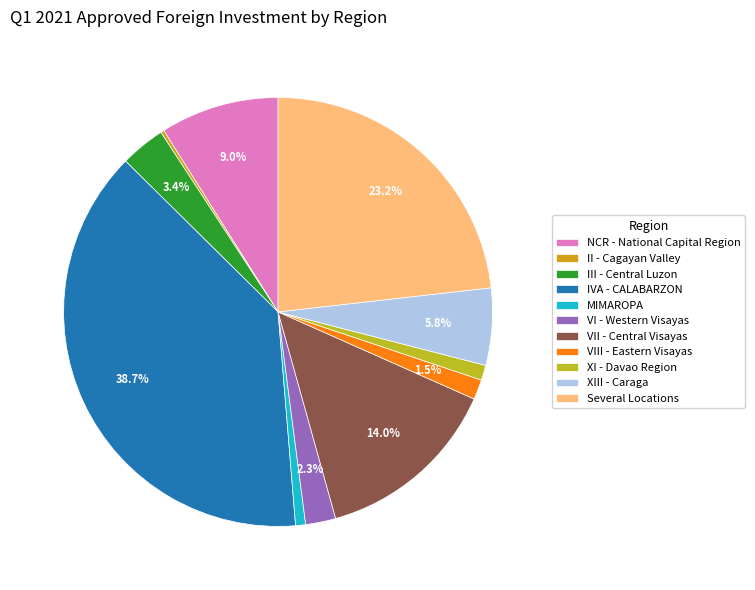

True or false: NCR - National Capital Region accounts for 9% of the total.

True